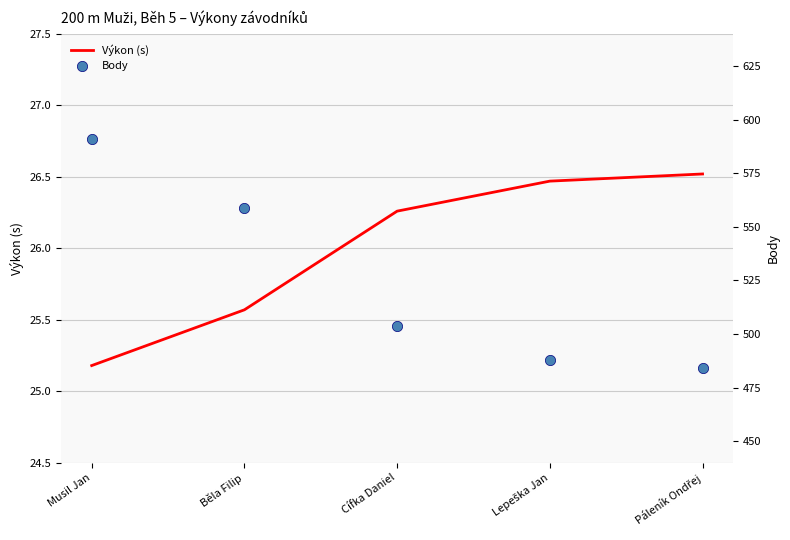

What is the total value across all series at Běla Filip?

584.6